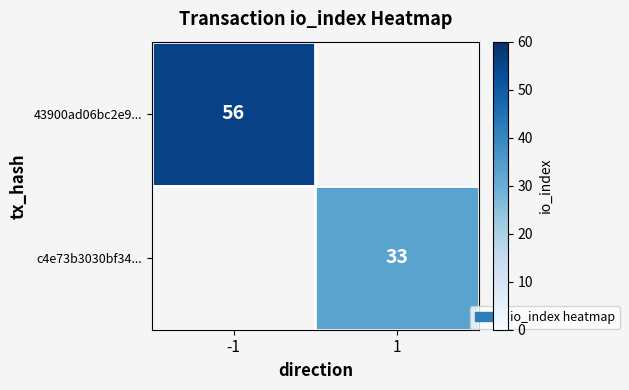

Is it true that c4e73b3030bf34... equals 58 at 1?

False